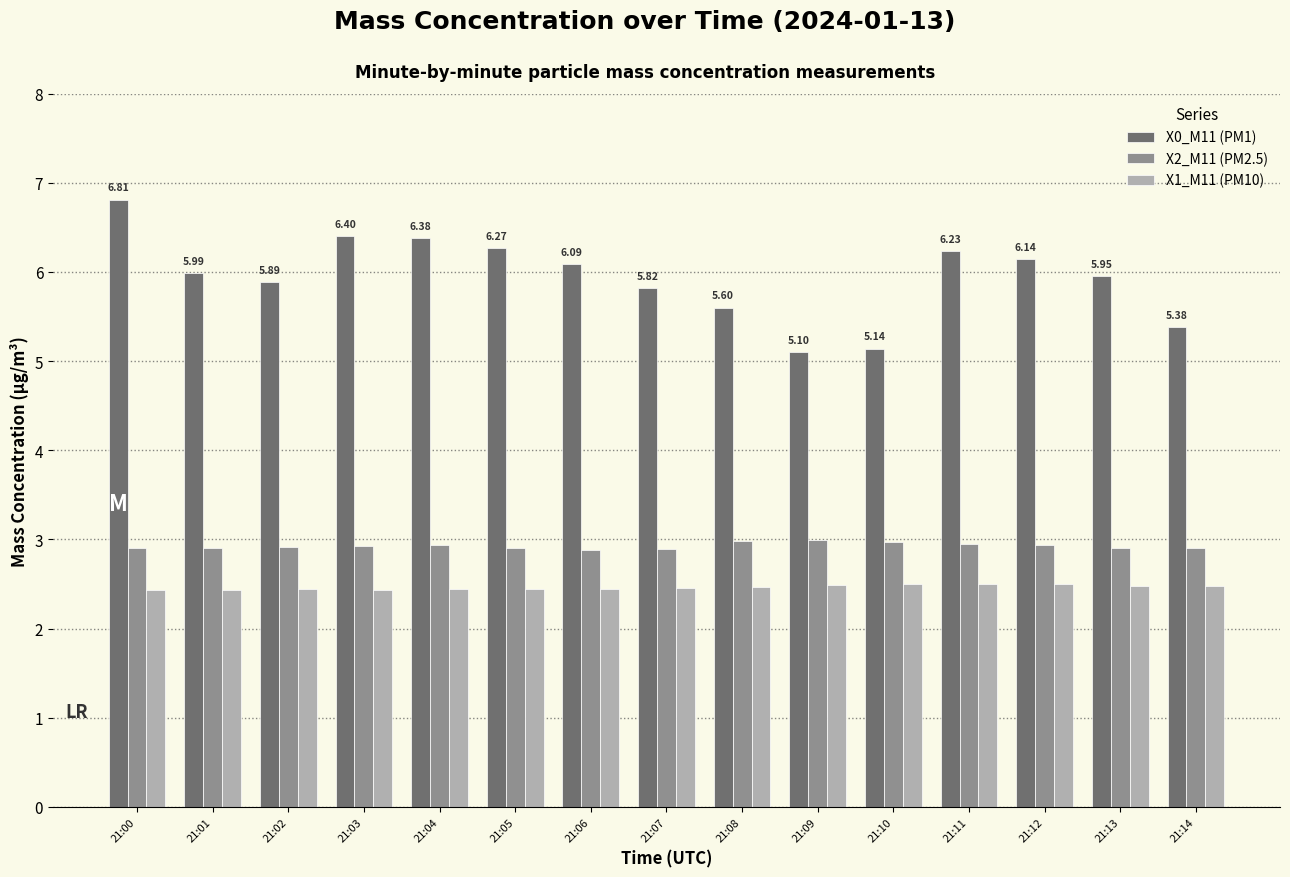

What is the difference between the highest and lowest values at 21:14?

2.9